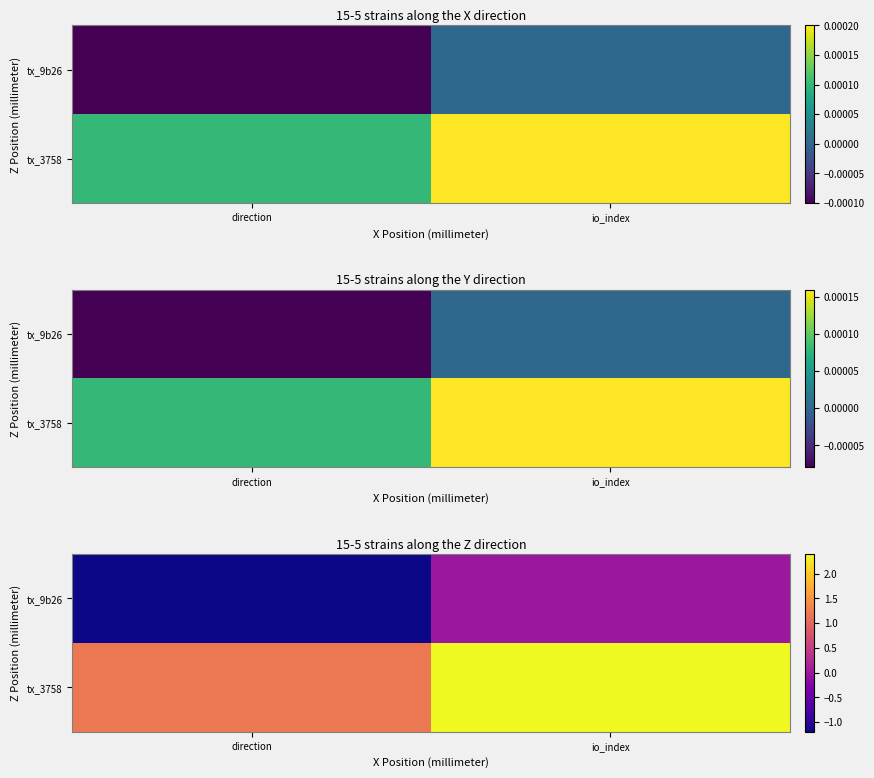

Which category has the highest value in the tx_3758 series?

io_index